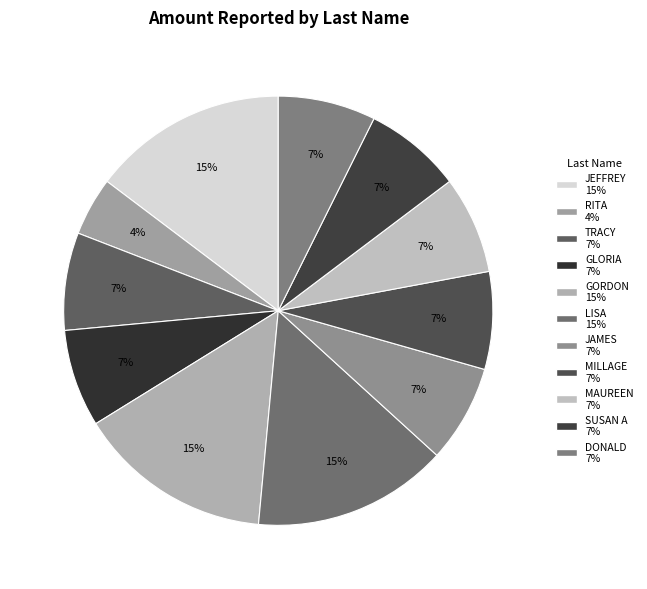

Which category has the smallest portion of the pie?

RITA